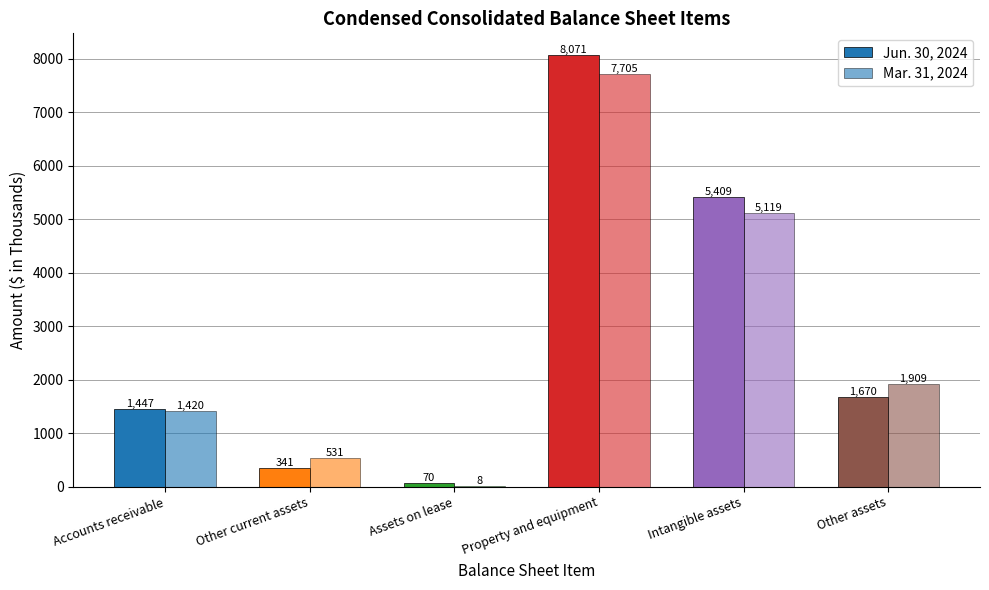

How many groups of bars are there?

6